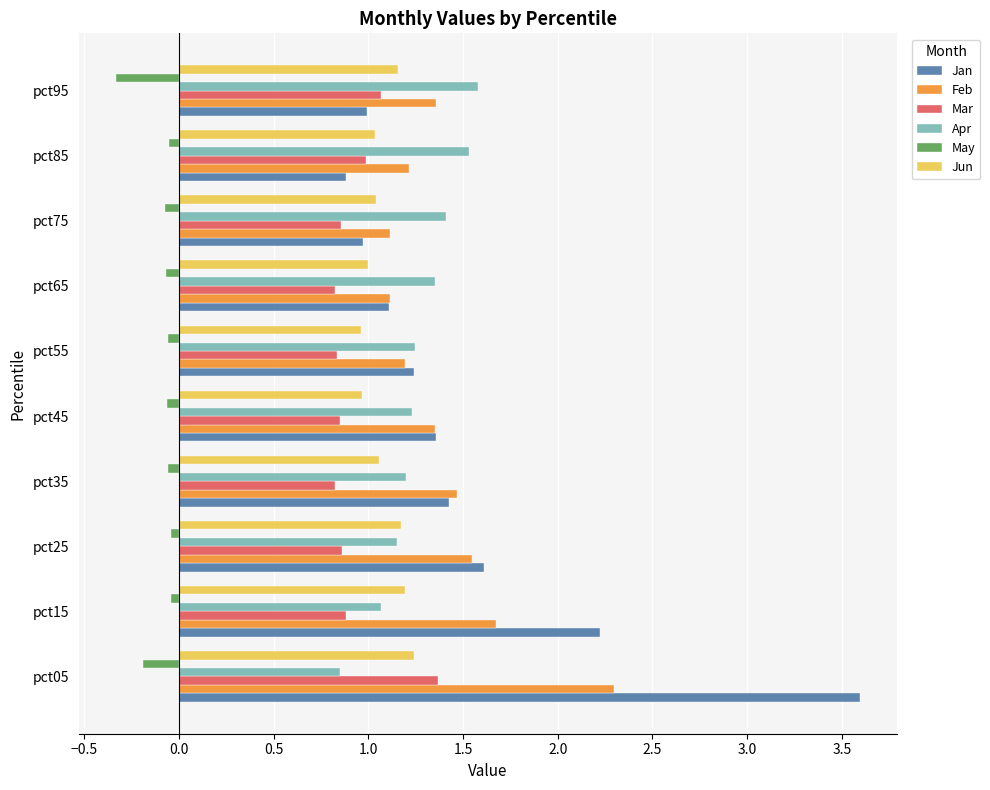

At which category is the sum across all series the highest?

pct05